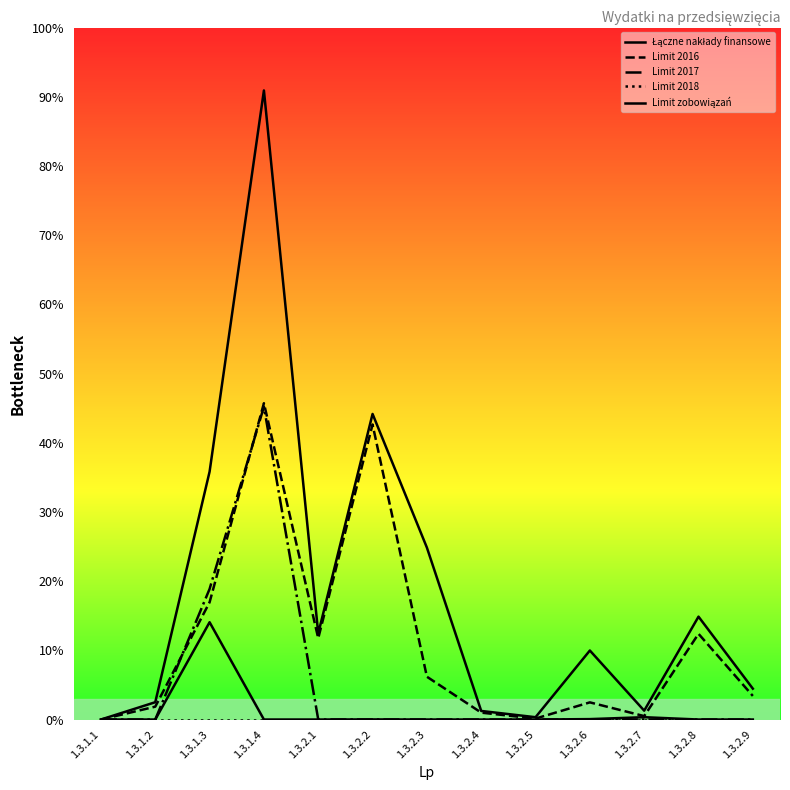

At 1.3.1.1, list the series in order from smallest to largest.

Łączne nakłady finansowe, Limit 2016, Limit 2017, Limit 2018, Limit zobowiązań